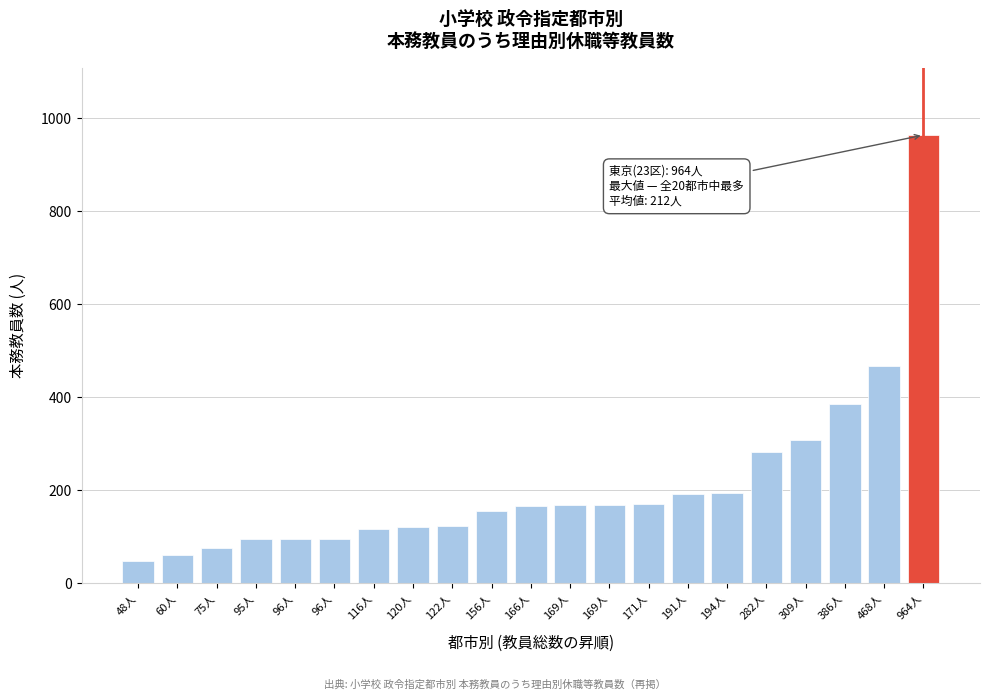

How many values are below 166?

10